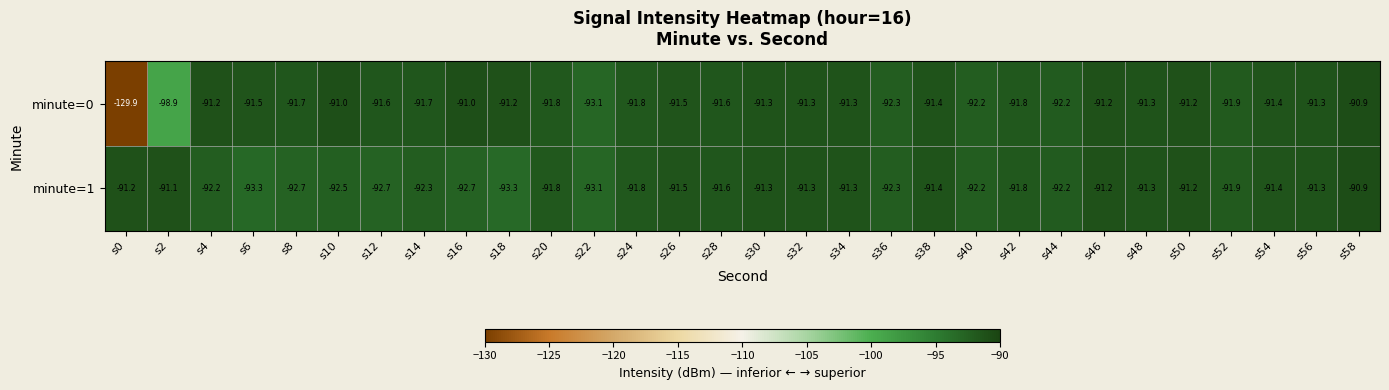

What is the approximate value of minute=0 at s34?

-91.3